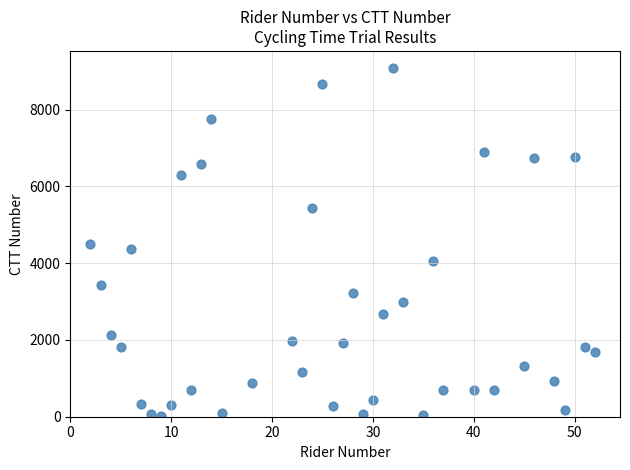

What is the range of Y values (max minus min)?

9061